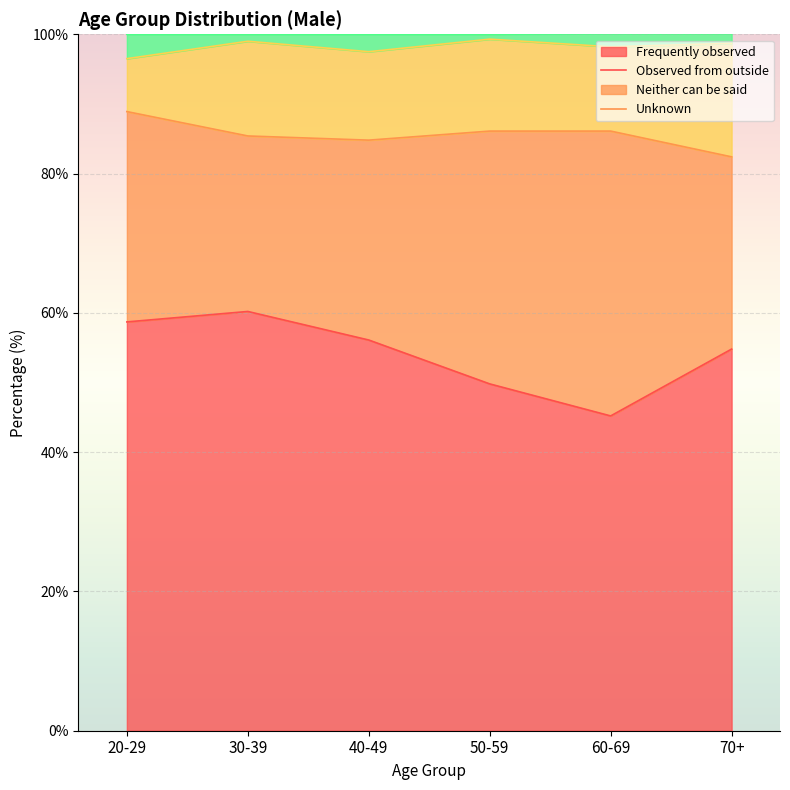

True or false: col_5 has a value of 96.5 at 20-29.

True